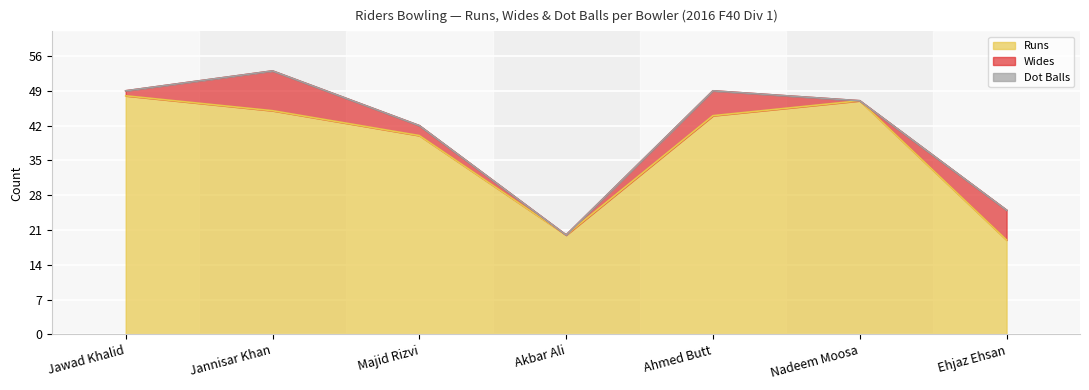

True or false: Dot Balls and Wides cross at least once.

False